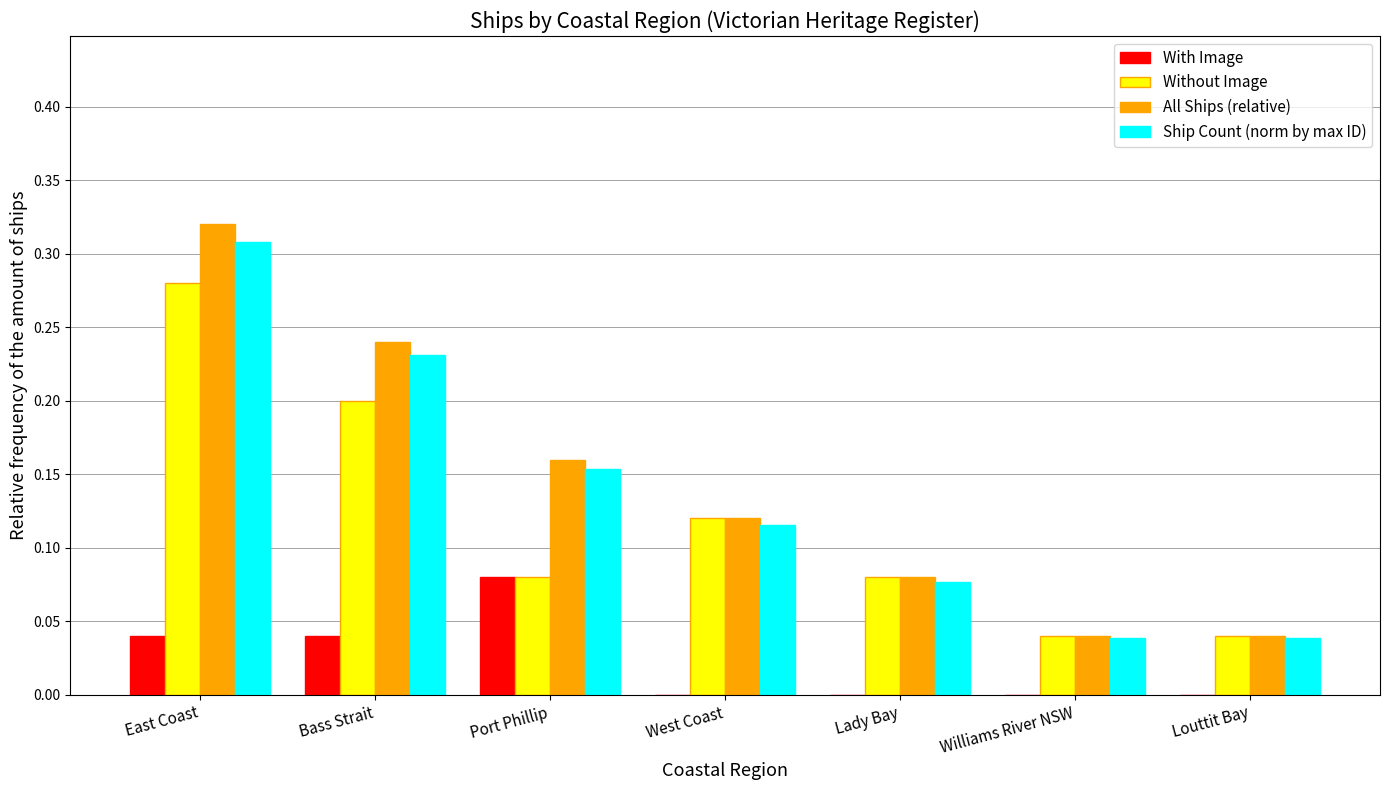

Is it true that With Image equals 0.0 at Bass Strait?

True